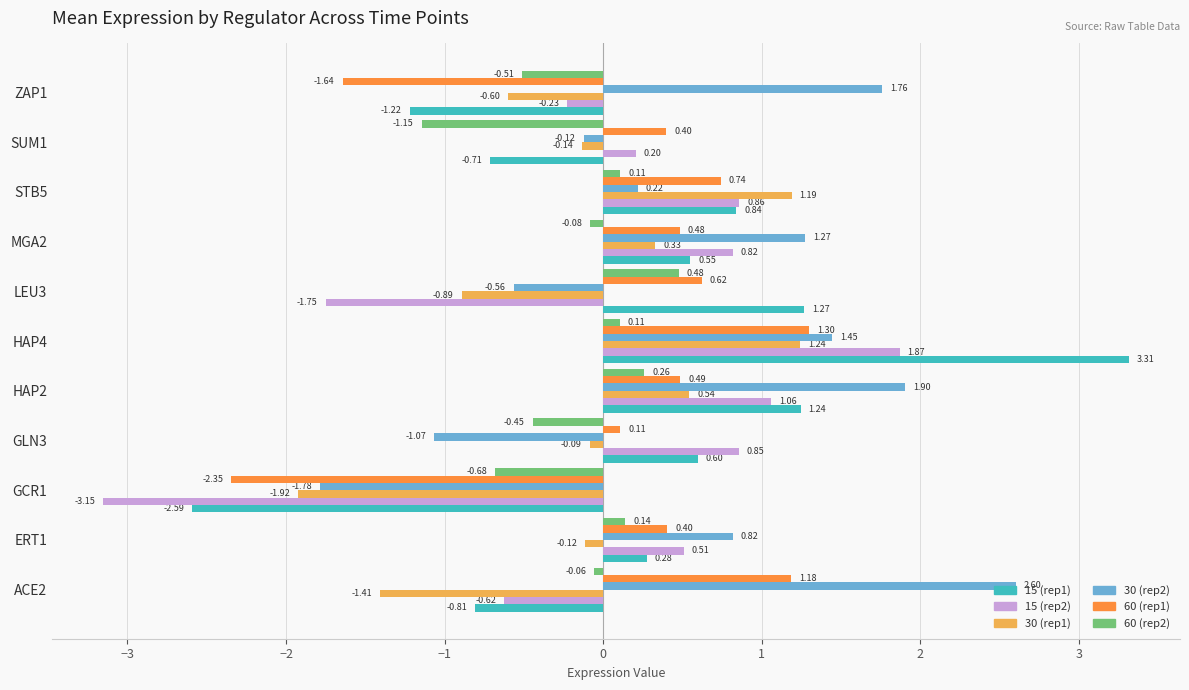

At which label is 15 (rep1) closest to 0?

ERT1